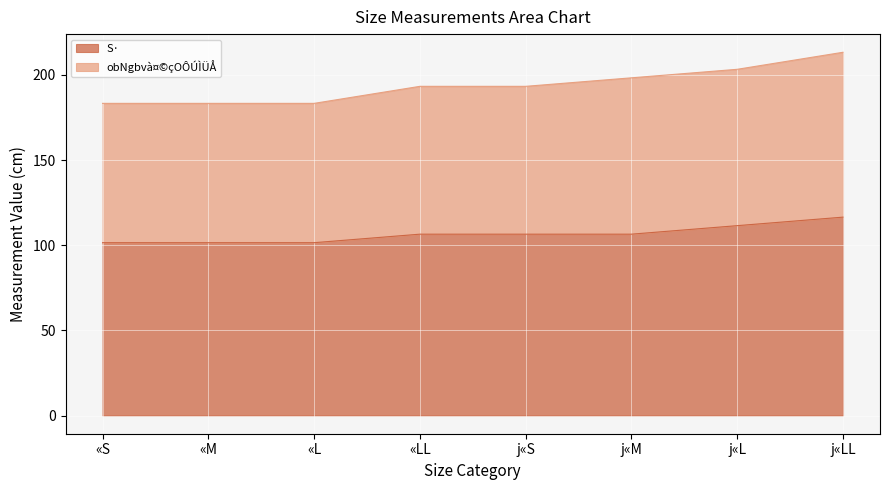

How many lines are shown in the chart?

2